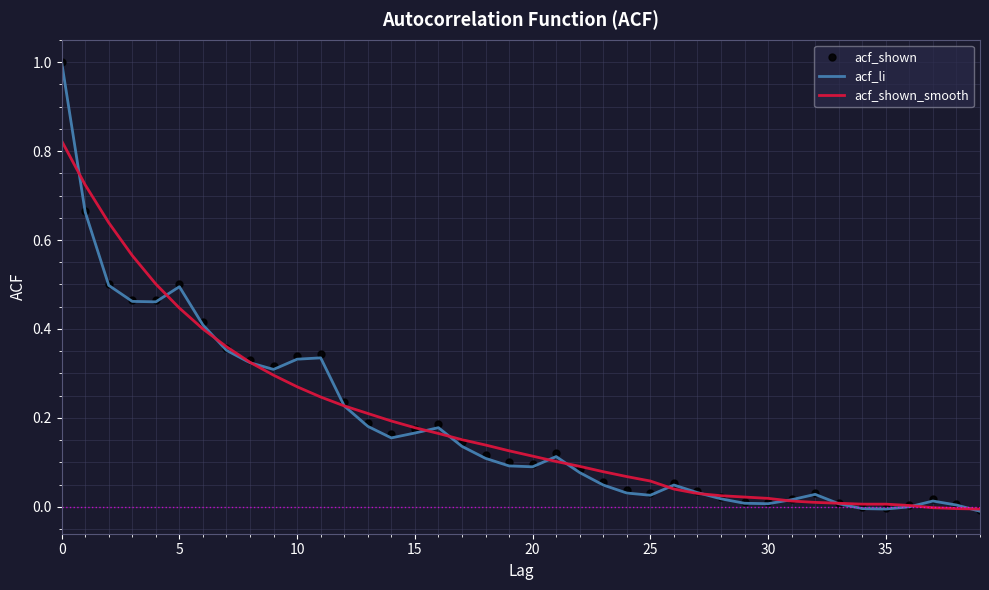

What is the greatest value displayed?

1.0